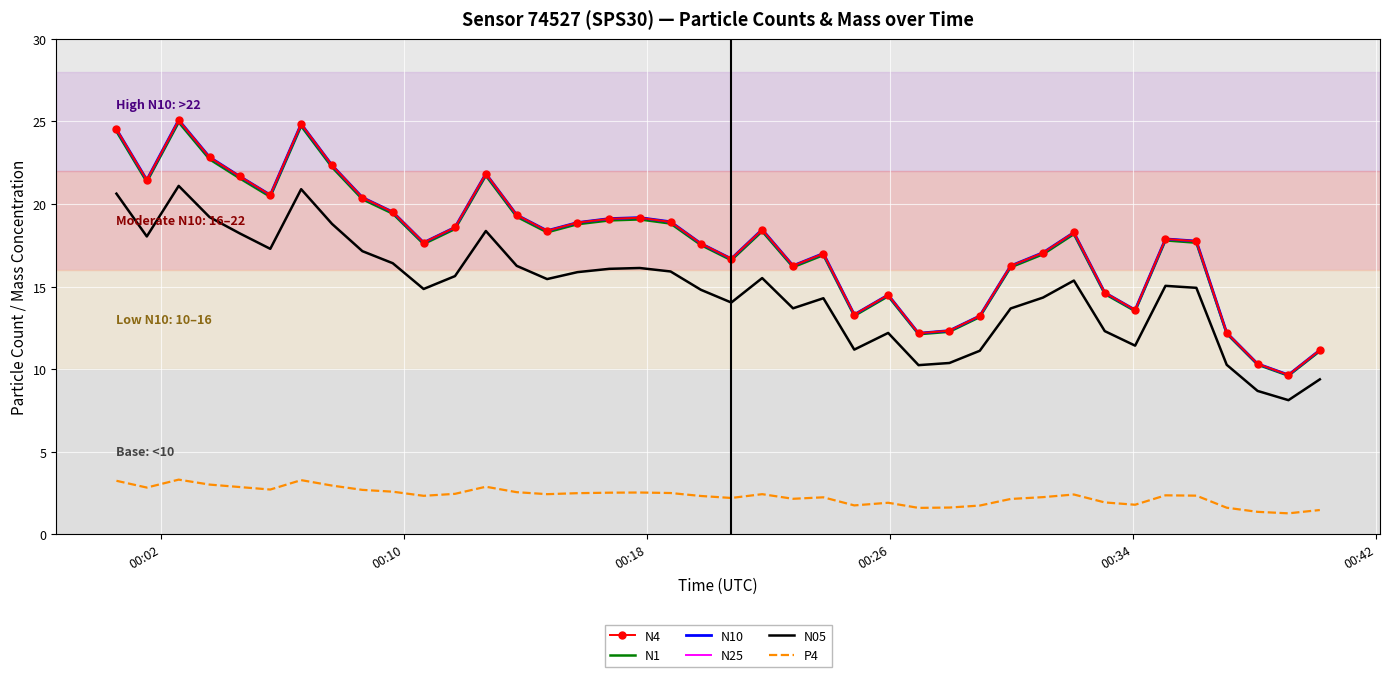

What is the highest value of the P4 series?

3.3